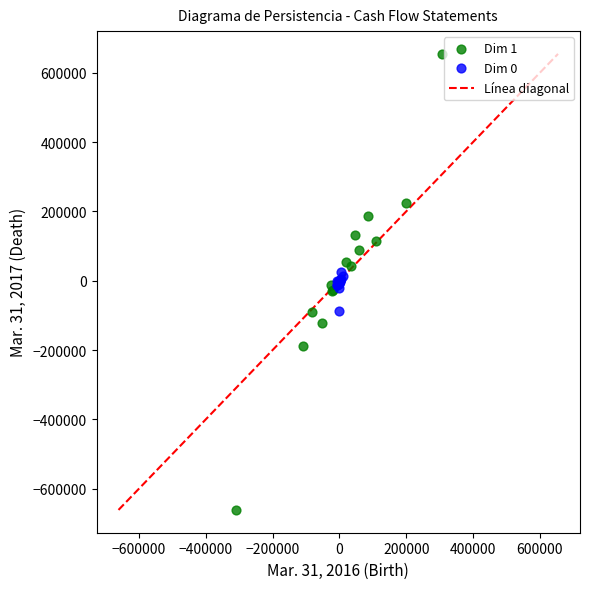

Which series has the largest Y range (max minus min)?

Dim 1